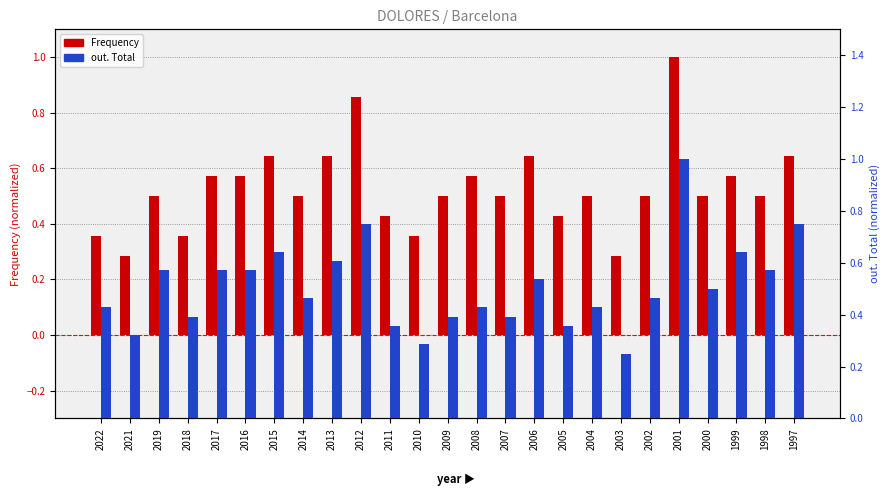

At which category is the sum across all series the highest?

2001